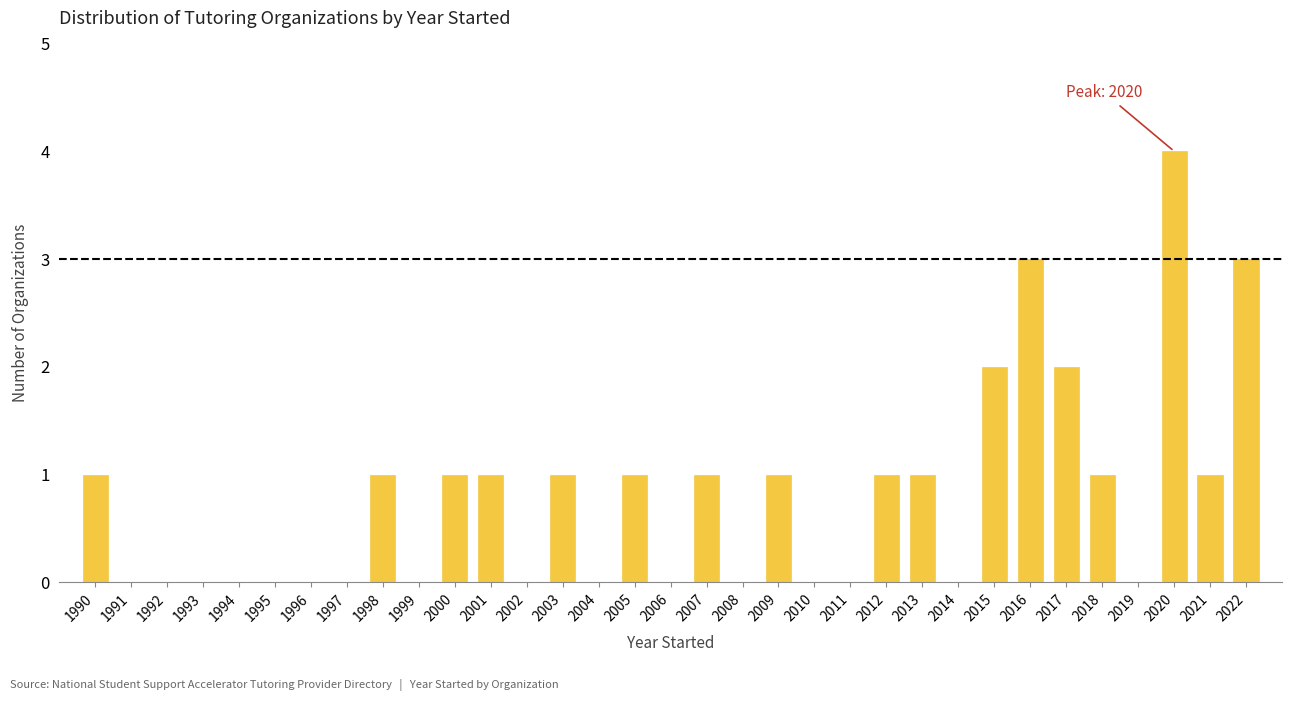

Approximately how many times larger is the value at 2007 compared to 2015?

0.5